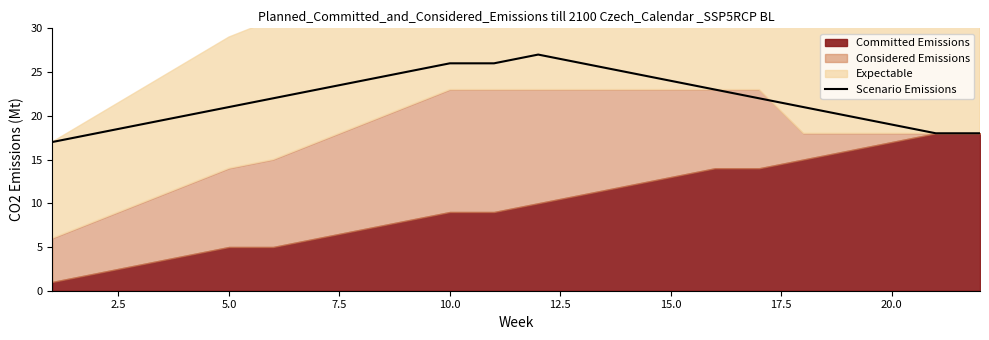

What is the minimum value for Scenario Emissions?

17